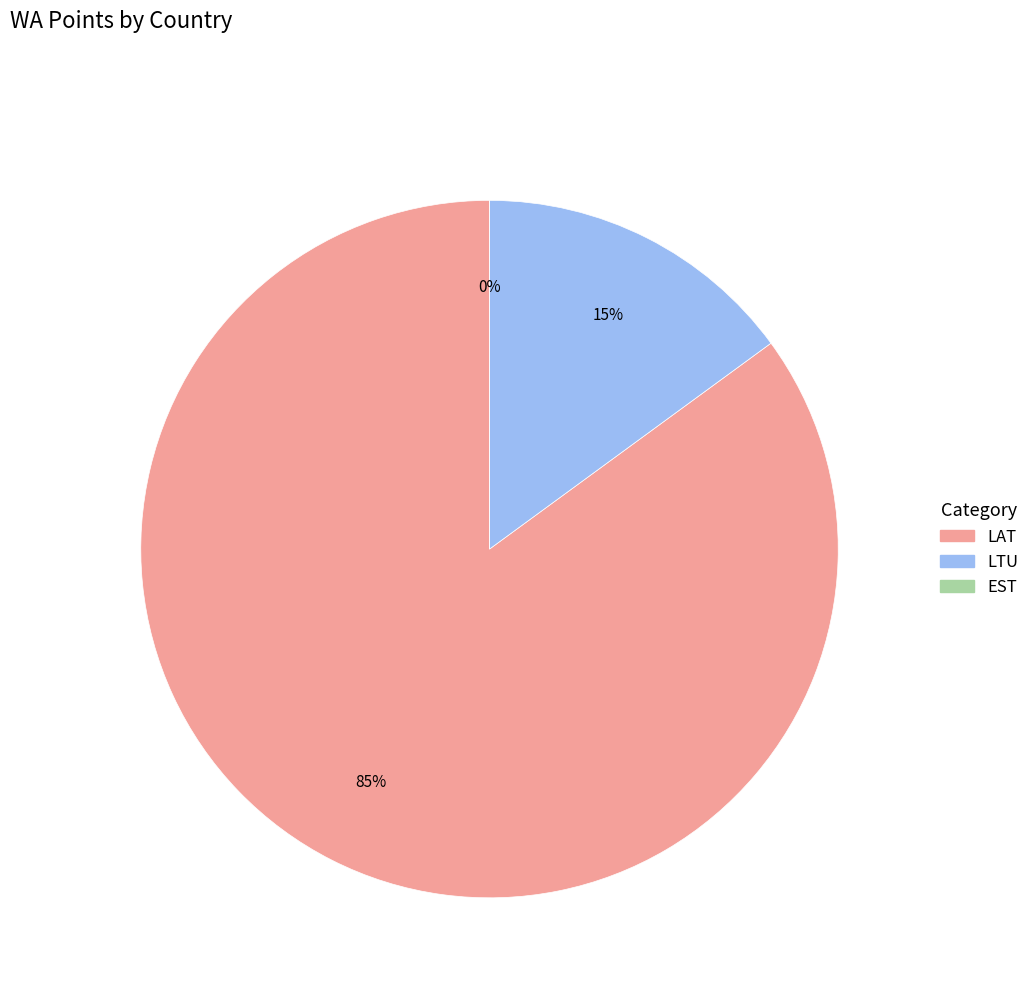

Is it true that 30 is 0% of the pie?

True